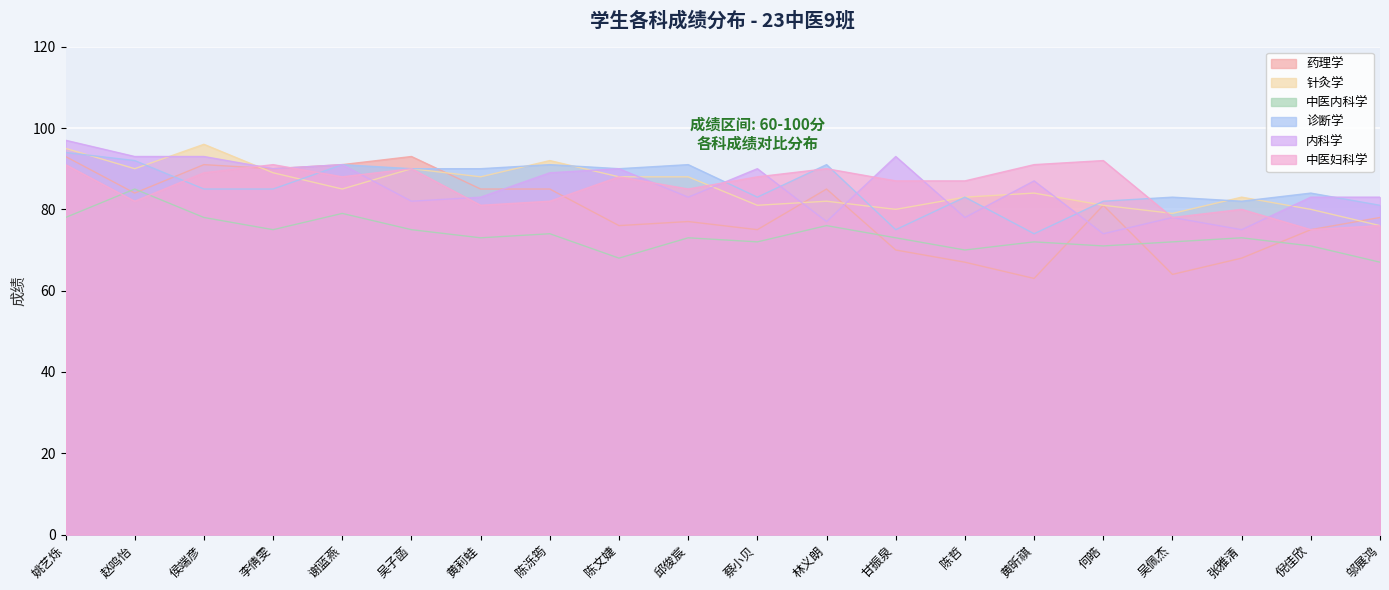

What is the highest value of the 中医内科学 series?

85